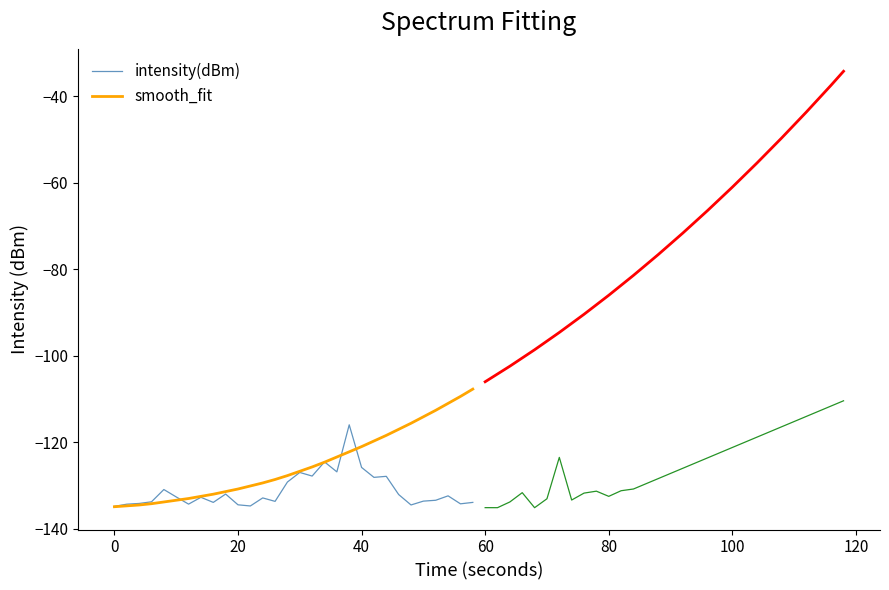

What are all the series names shown in the legend?

intensity(dBm), smooth_fit